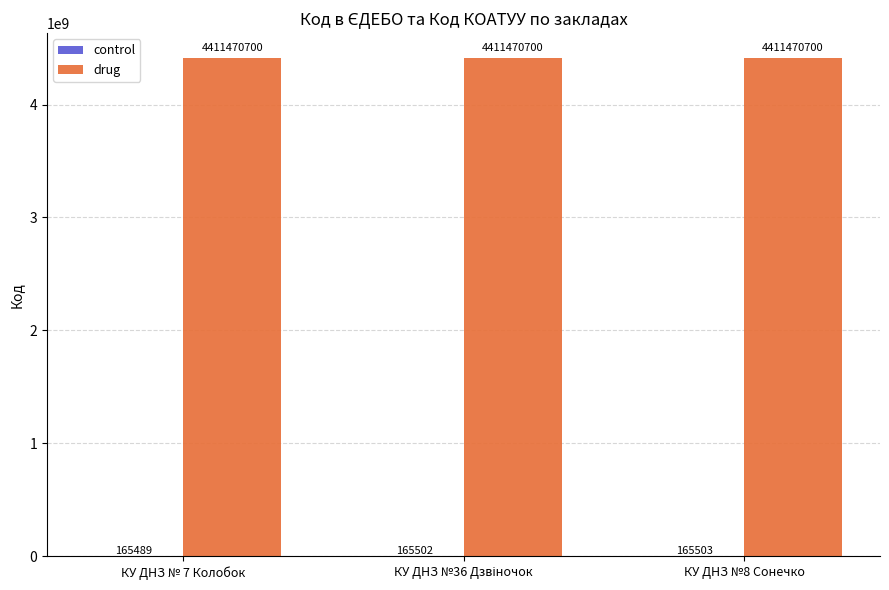

What is the total value across all series at КУ ДНЗ № 7 Колобок?

4411636189